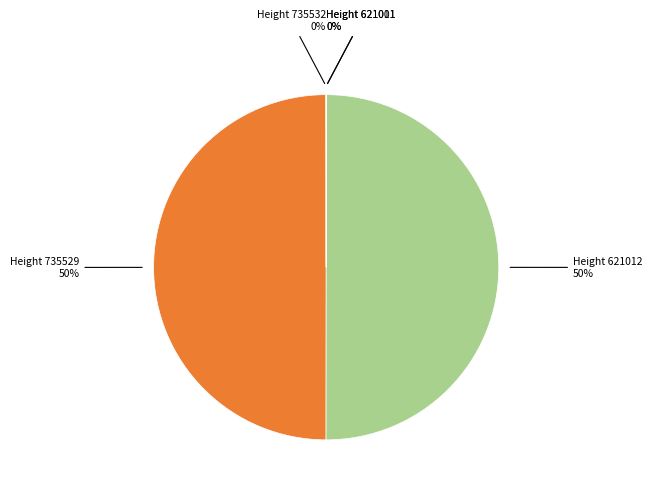

To the nearest percent, what is the difference between the largest and smallest slice percentages?

50%